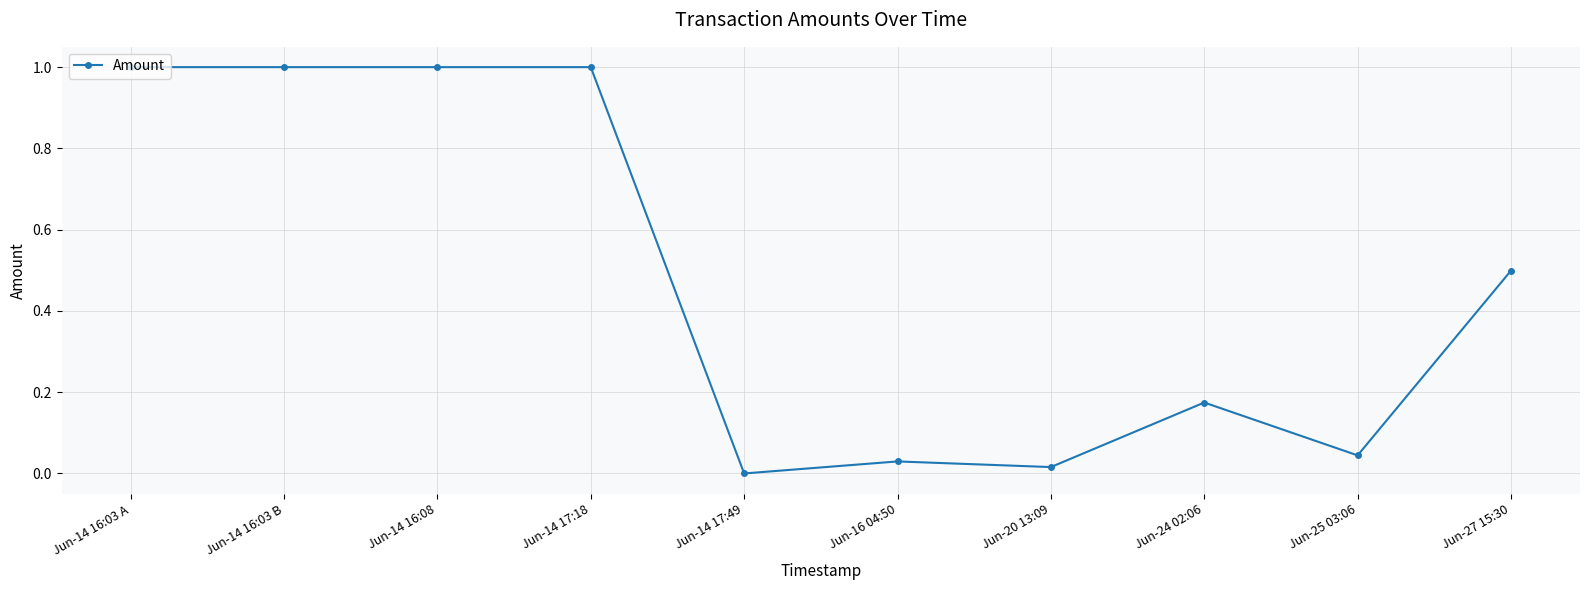

Does the chart display data point markers on the line(s)?

Yes